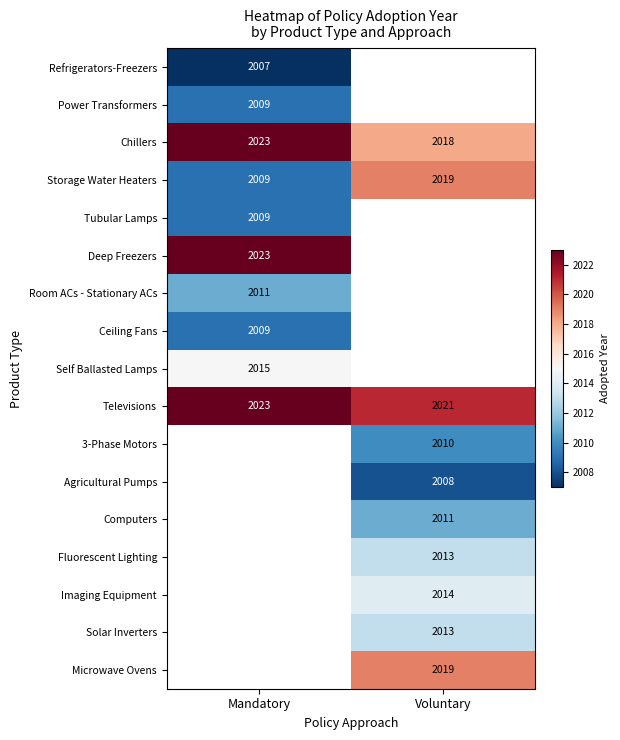

Read the Chillers value at Mandatory.

2023